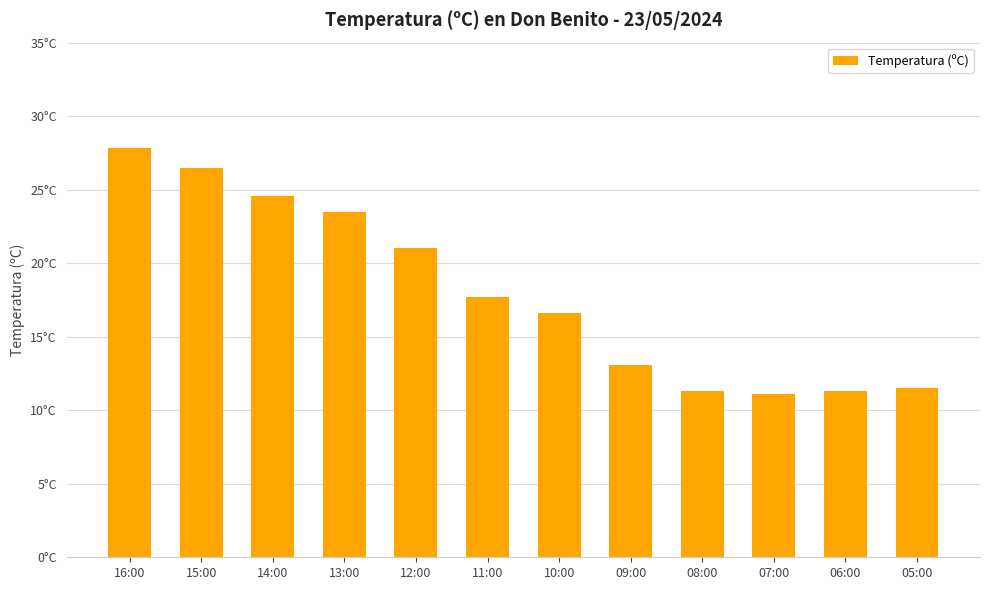

Does the chart contain any negative values?

No